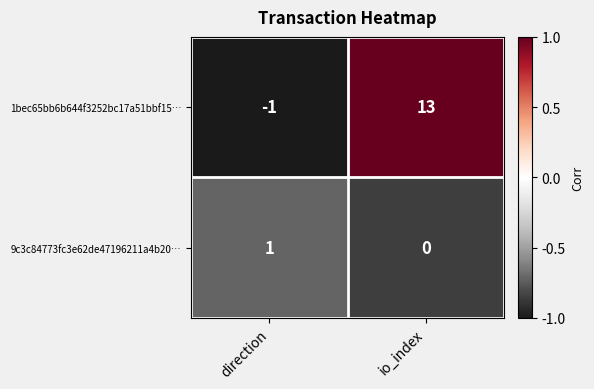

Rank the series by their average value, from highest to lowest.

1bec65bb6b644f3252bc17a51bbf15…, 9c3c84773fc3e62de47196211a4b20…